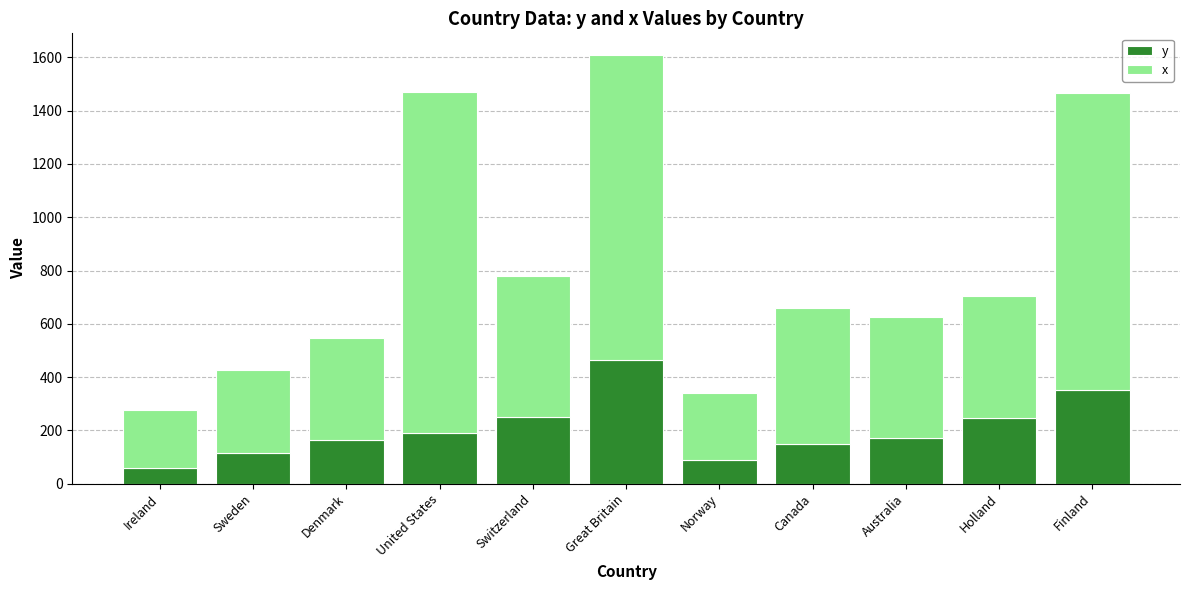

Rank the series by their average value, from highest to lowest.

x, y